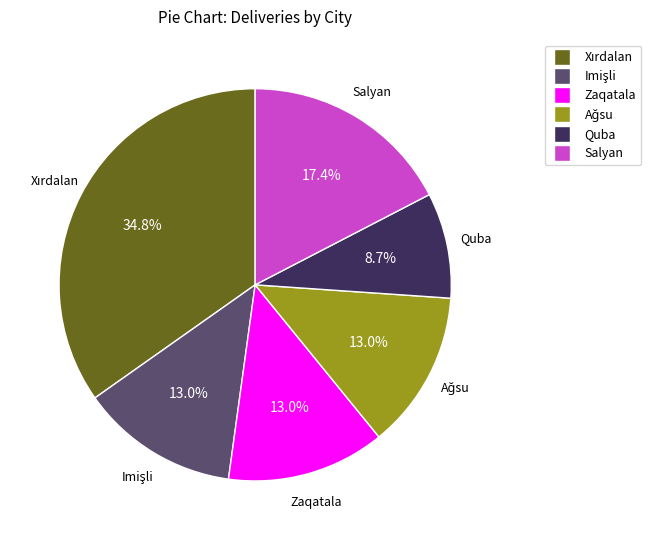

Count the number of slices in the pie.

6